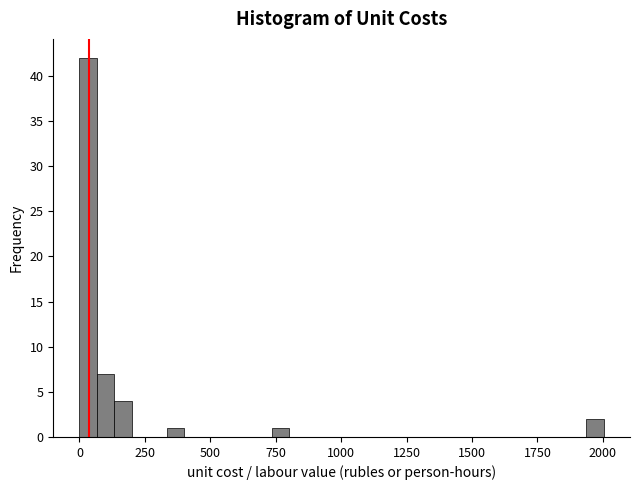

Around what value on the x-axis is the tallest bar? Give the approximate position of its centre, as read against the axis.

50